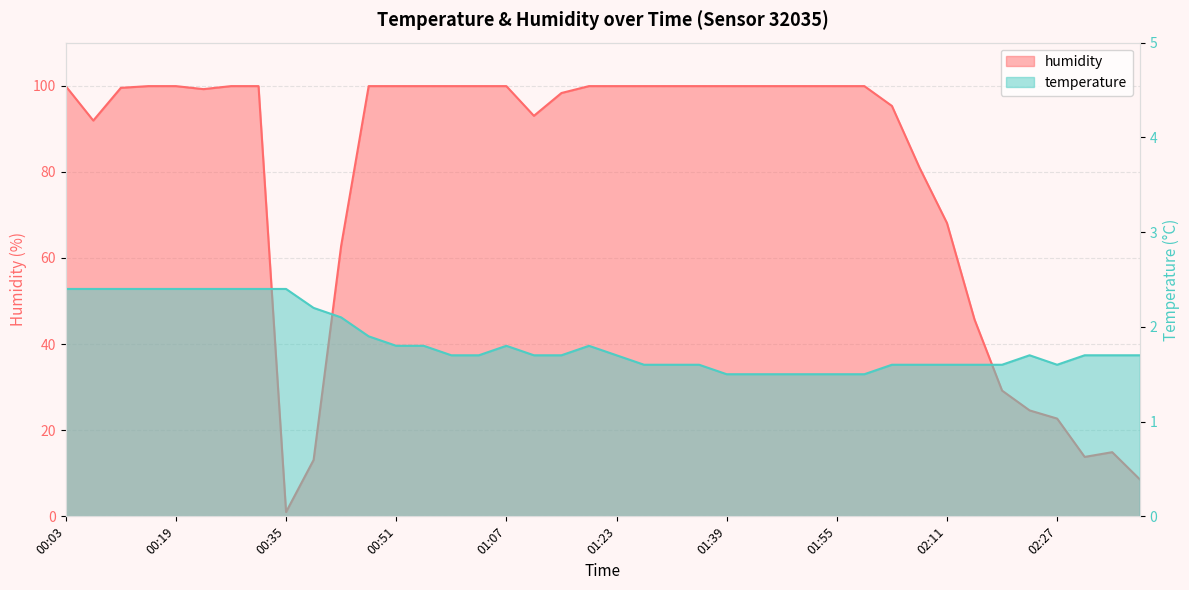

What position from the right is 00:59?

26